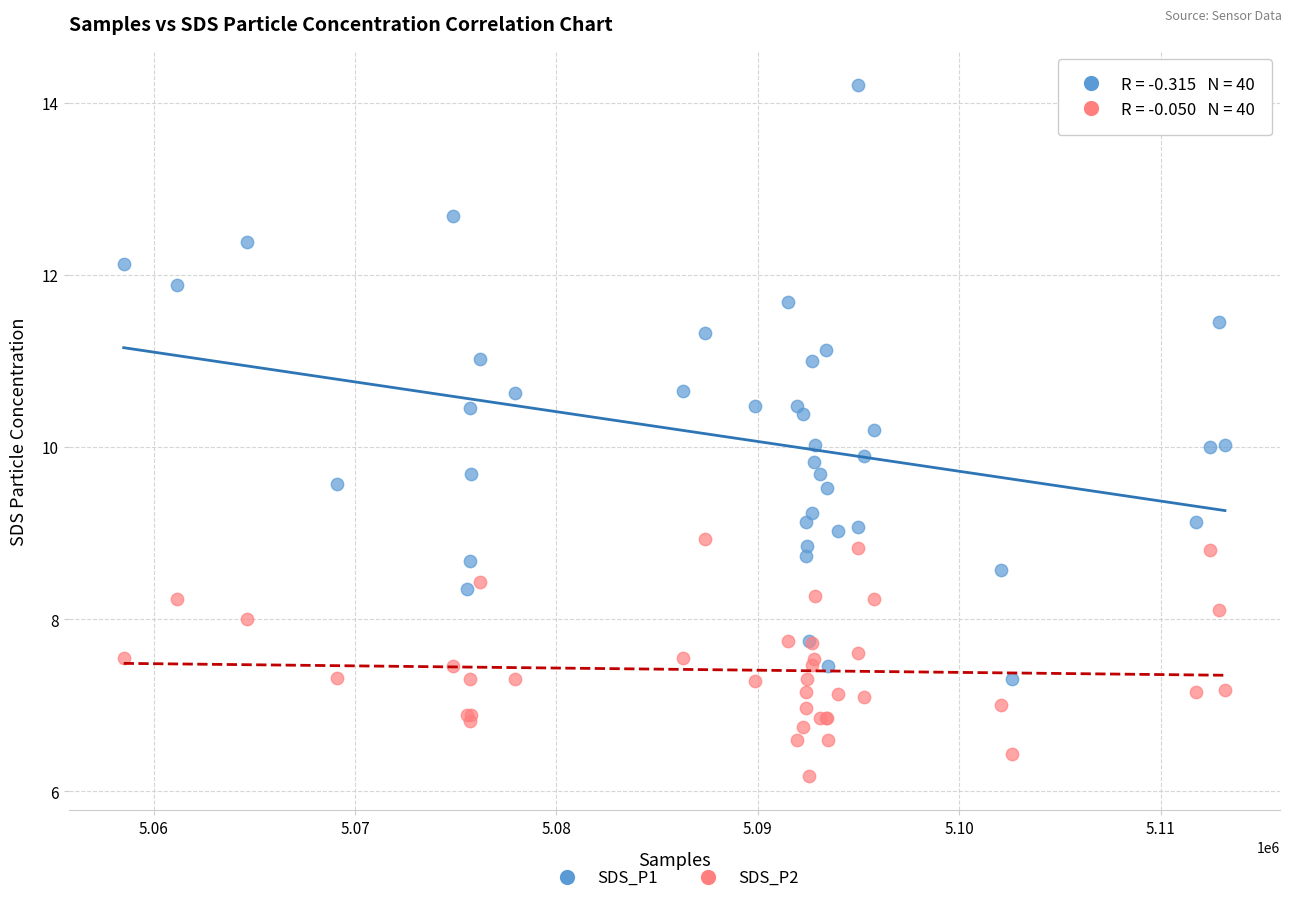

What are all the series names shown in the legend?

SDS_P1, SDS_P2